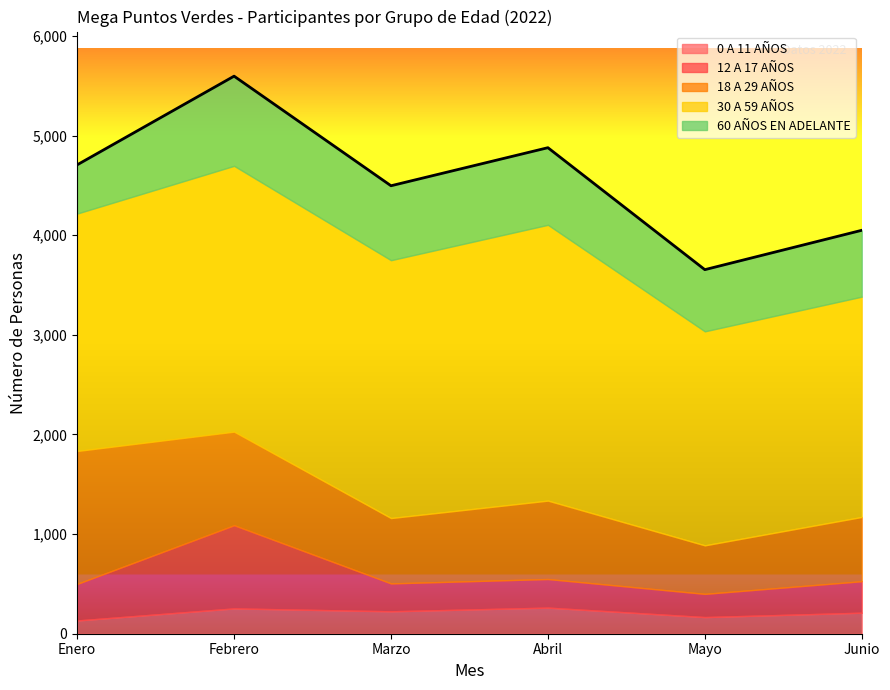

The value of 18 A 29 AÑOS at Mayo is 487. True or false?

True